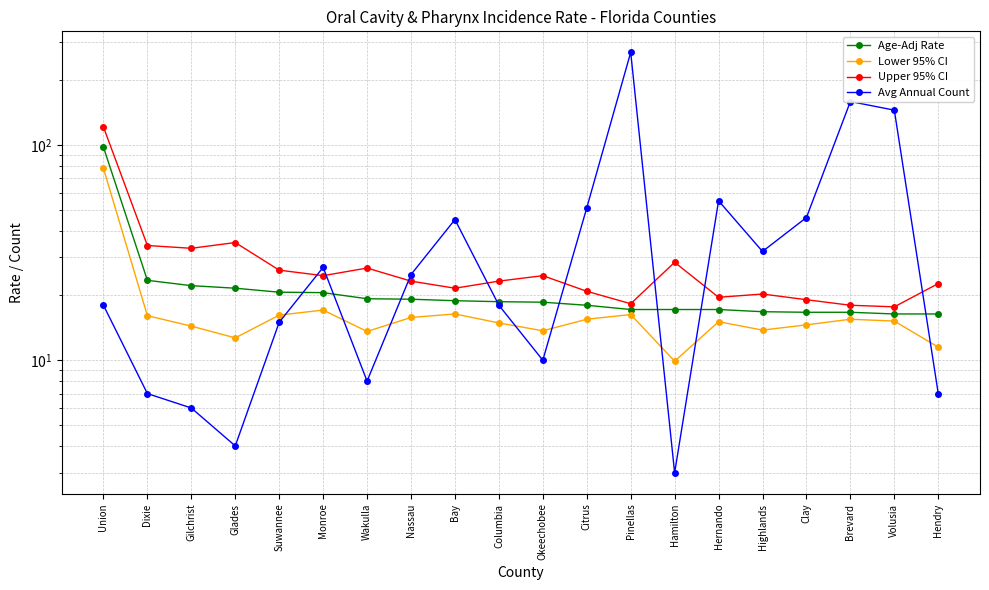

Reading left to right, transcribe all the data shown in this chart.

Age-Adj Rate: Union=97.6	Dixie=23.5	Gilchrist=22.2	Glades=21.6	Suwannee=20.7	Monroe=20.6	Wakulla=19.3	Nassau=19.2	Bay=18.9	Columbia=18.7	Okeechobee=18.6	Citrus=18.0	Pinellas=17.2	Hamilton=17.2	Hernando=17.2	Highlands=16.8	Clay=16.7	Brevard=16.7	Volusia=16.4	Hendry=16.4
Lower 95% CI: Union=77.8	Dixie=16.1	Gilchrist=14.4	Glades=12.7	Suwannee=16.2	Monroe=17.1	Wakulla=13.6	Nassau=15.8	Bay=16.4	Columbia=14.9	Okeechobee=13.7	Citrus=15.5	Pinellas=16.3	Hamilton=9.9	Hernando=15.1	Highlands=13.8	Clay=14.6	Brevard=15.5	Volusia=15.2	Hendry=11.5
Upper 95% CI: Union=121.1	Dixie=34.1	Gilchrist=33.1	Glades=35.2	Suwannee=26.2	Monroe=24.7	Wakulla=26.8	Nassau=23.3	Bay=21.6	Columbia=23.3	Okeechobee=24.7	Citrus=20.9	Pinellas=18.3	Hamilton=28.5	Hernando=19.6	Highlands=20.3	Clay=19.1	Brevard=18.0	Volusia=17.7	Hendry=22.7
Avg Annual Count: Union=18.0	Dixie=7.0	Gilchrist=6.0	Glades=4.0	Suwannee=15.0	Monroe=27.0	Wakulla=8.0	Nassau=25.0	Bay=45.0	Columbia=18.0	Okeechobee=10.0	Citrus=51.0	Pinellas=269.0	Hamilton=3.0	Hernando=55.0	Highlands=32.0	Clay=46.0	Brevard=159.0	Volusia=145.0	Hendry=7.0